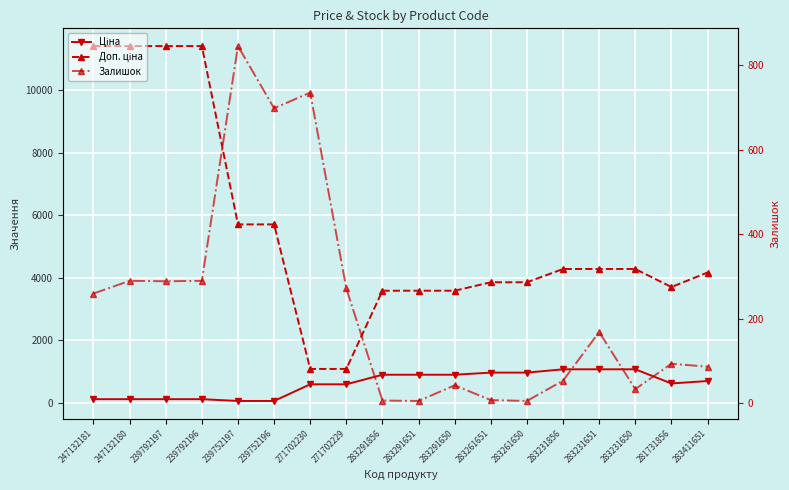

Is it true that Ціна equals 895.9 at 283291650?

True